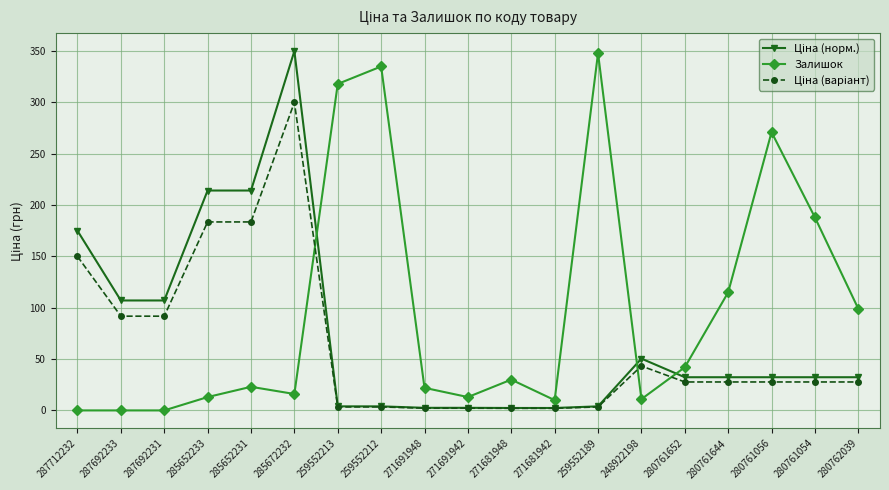

At which category is the sum across all series the highest?

285672232